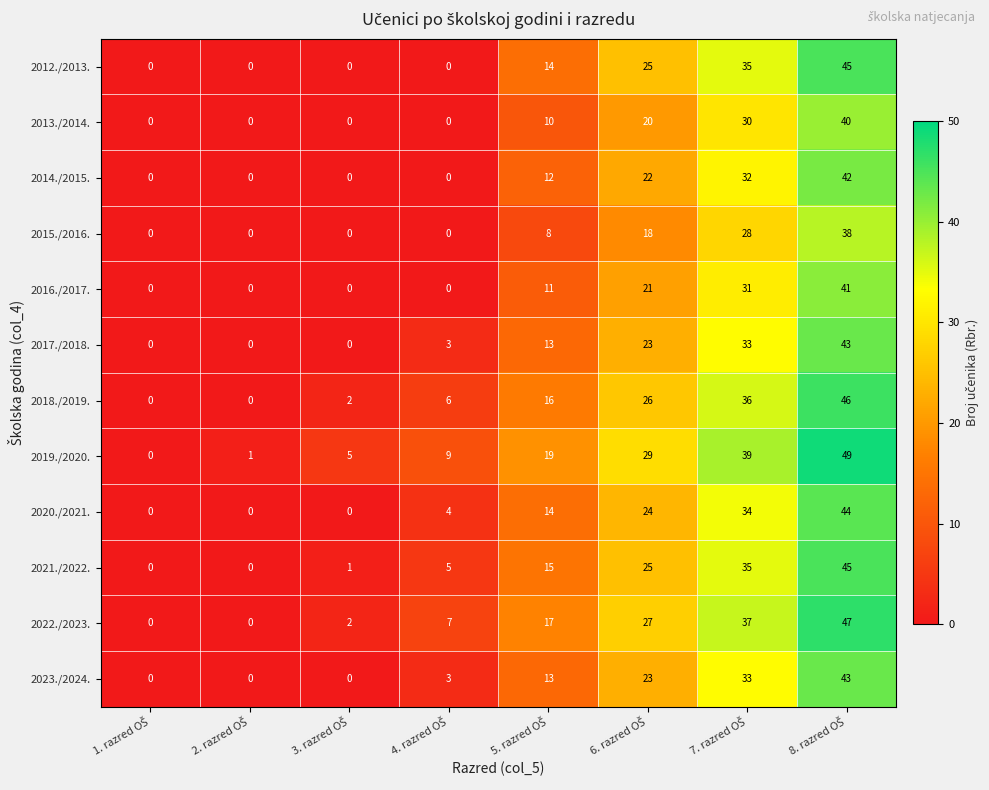

How many series are shown in this chart?

12